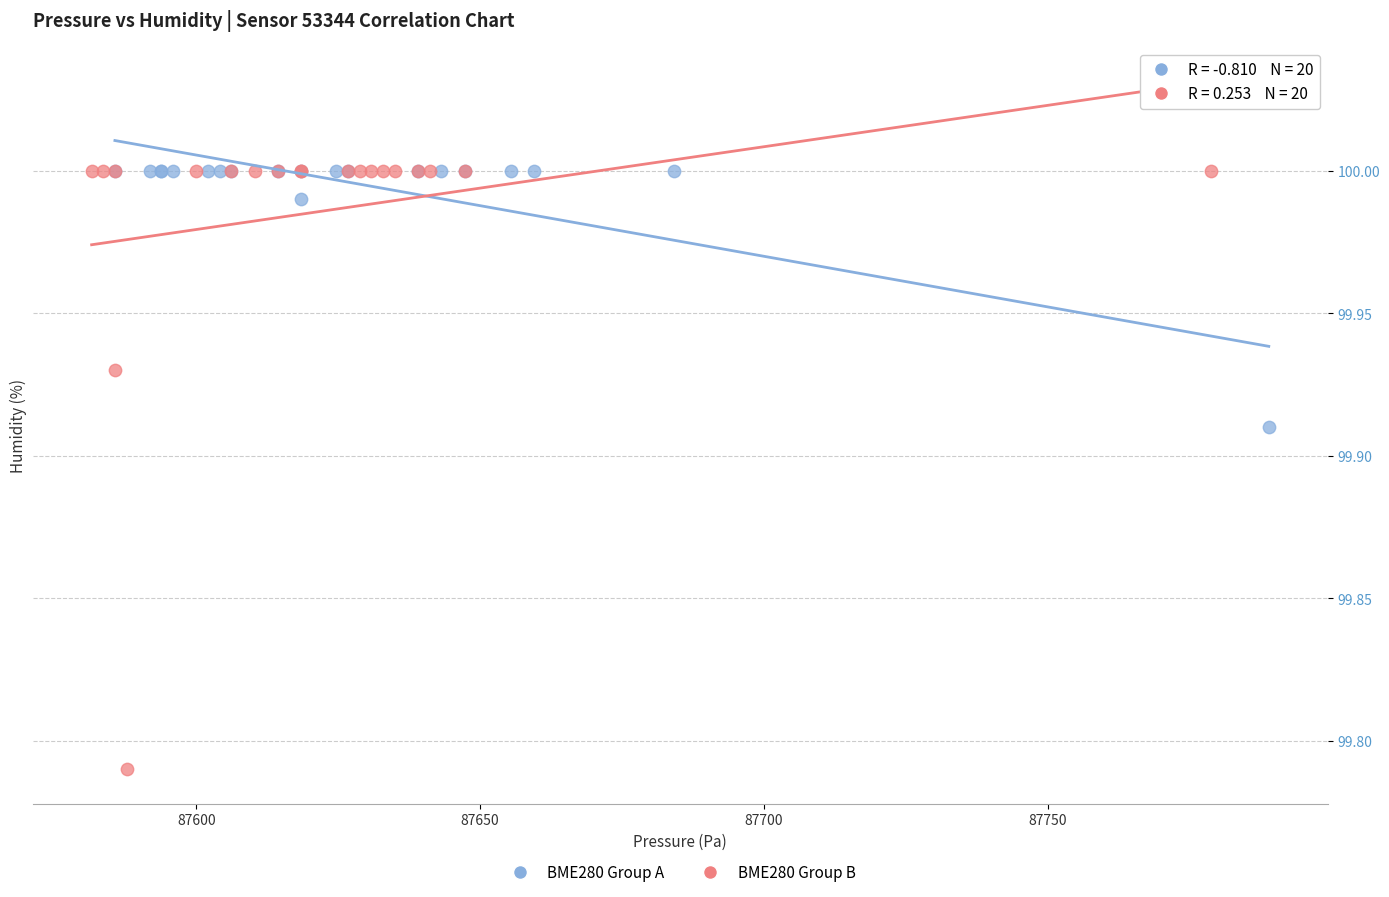

Which series contains the lowest Y value?

BME280 Group B